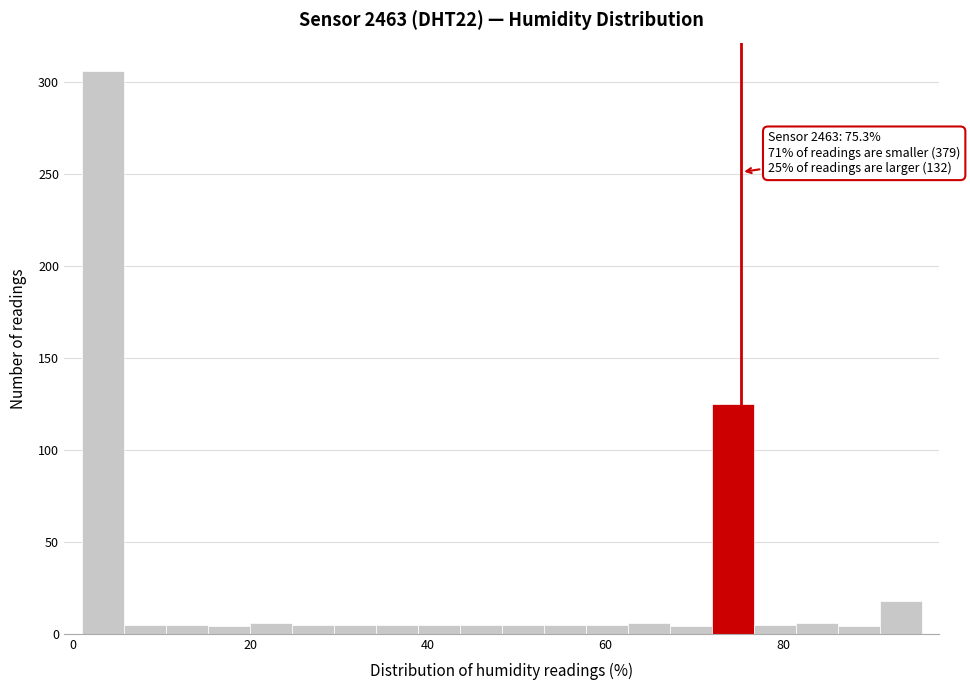

Read against the x-axis, roughly where is the centre of the tallest bar?

4